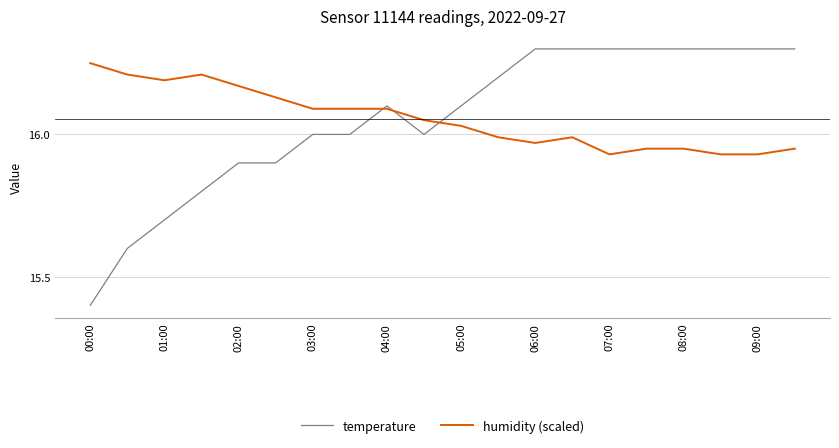

Which series has the widest spread of values?

temperature